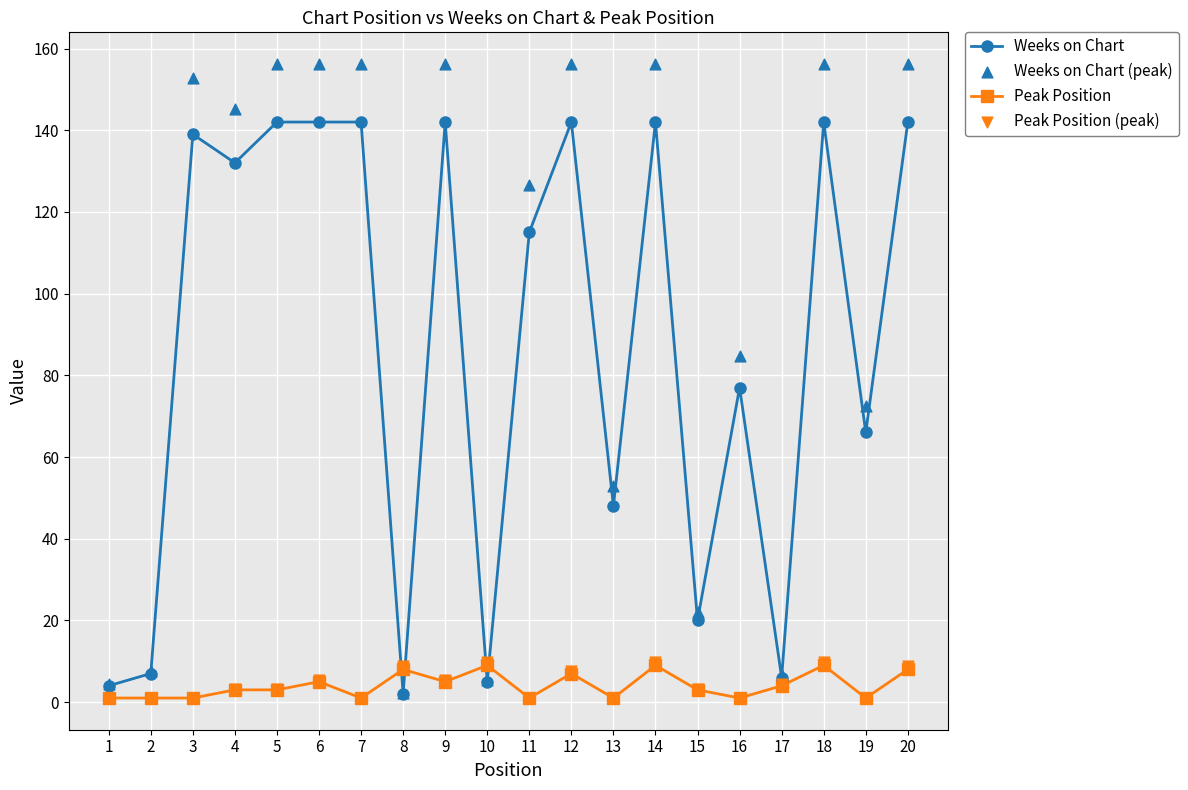

At which category is the sum across all series the highest?

14